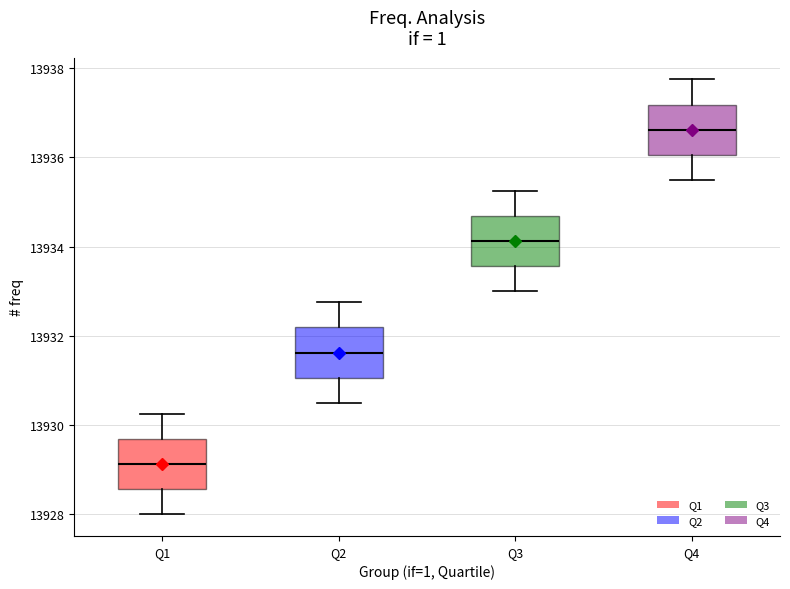

Reading left to right, read every box against the y-axis: the position of its median line, the range the box covers, and the ends of its whiskers. The values are not printed on the chart, so give them approximately, as read against the axis.

Q1: median 13929.2, box 13928.6 to 13929.6, whiskers 13928.0 to 13930.2
Q2: median 13931.6, box 13931.0 to 13932.2, whiskers 13930.6 to 13932.8
Q3: median 13934.2, box 13933.6 to 13934.6, whiskers 13933.0 to 13935.2
Q4: median 13936.6, box 13936.0 to 13937.2, whiskers 13935.6 to 13937.8